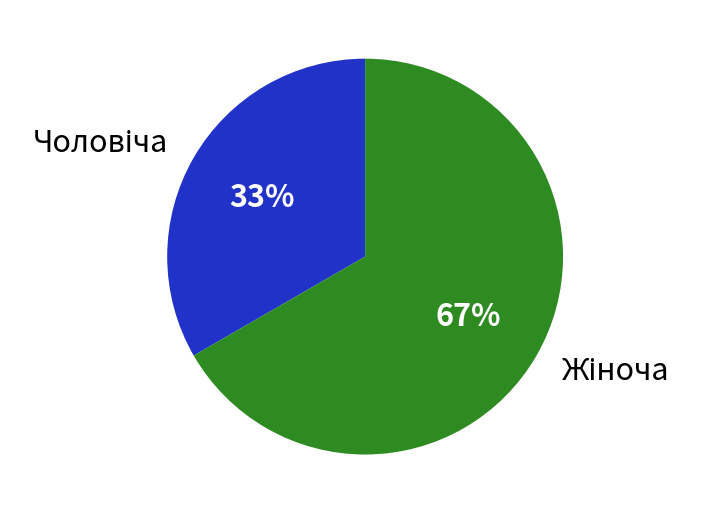

To the nearest percent, what is the average slice percentage?

50%